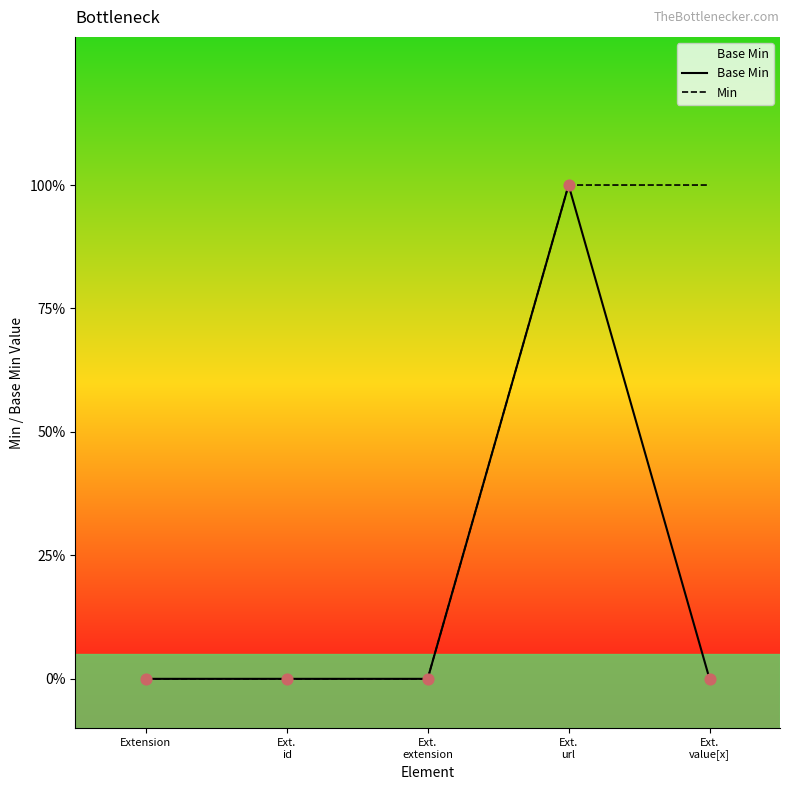

At which category is the sum across all series the highest?

Ext.
url